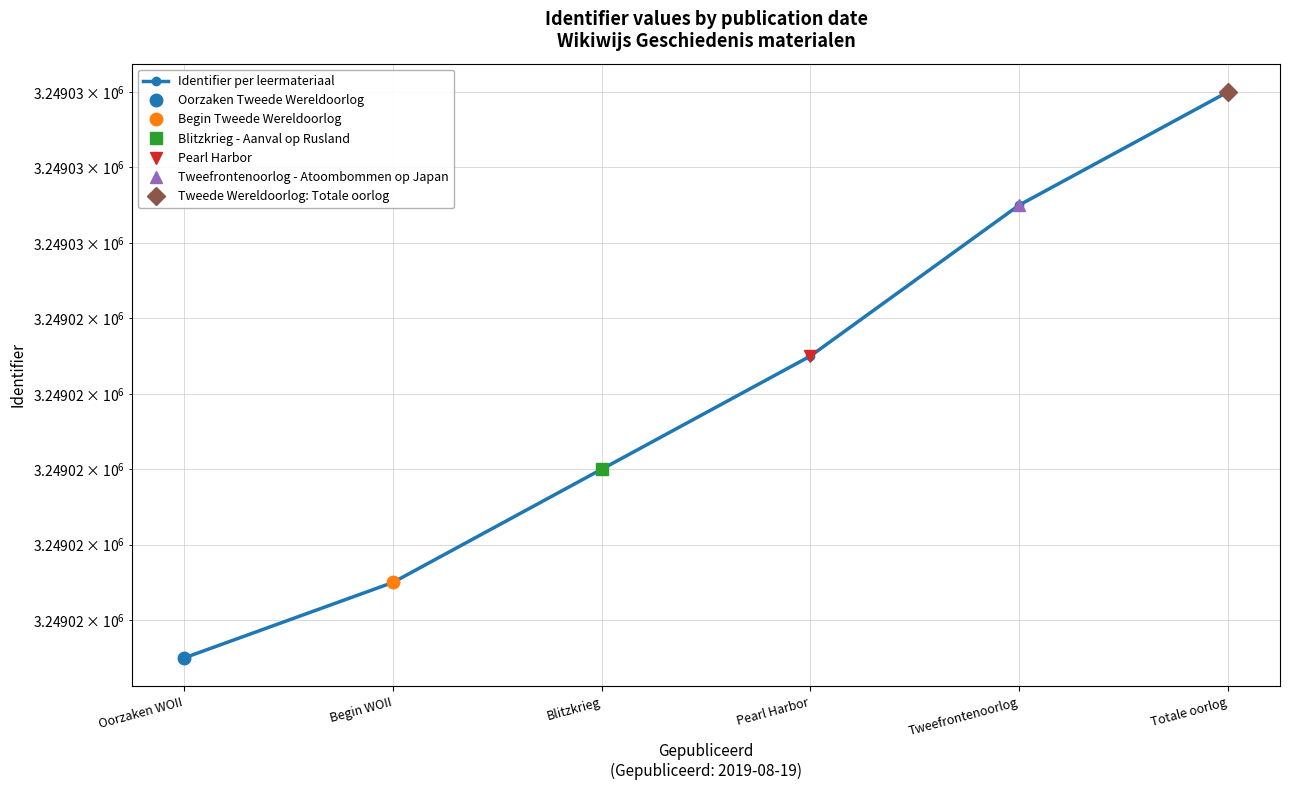

What is the maximum value shown in the chart?

3249030